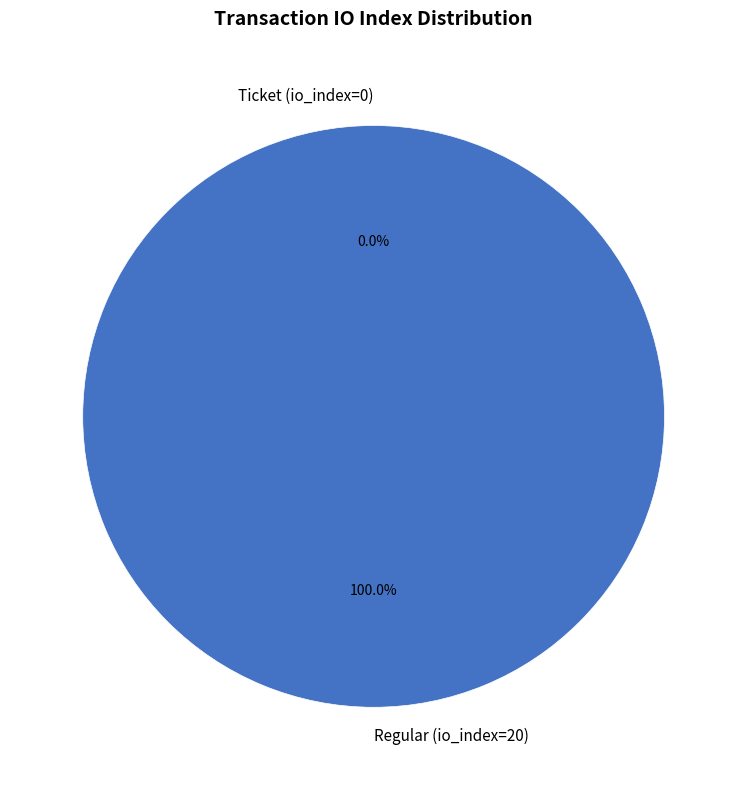

To the nearest percent, what is the average slice percentage?

50%